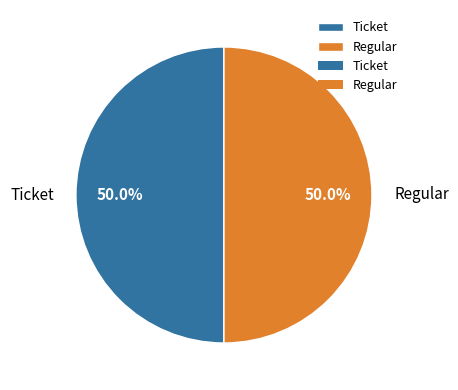

Approximately how many times larger is the value at Ticket compared to Regular?

1.0